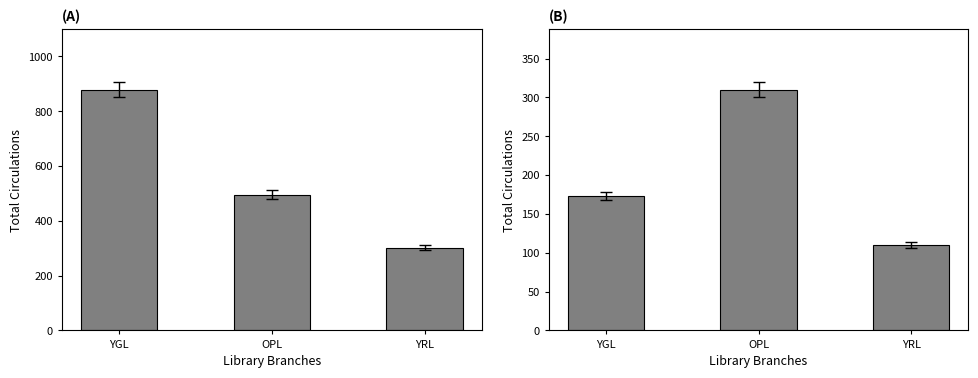

What position from the right is YRL?

1